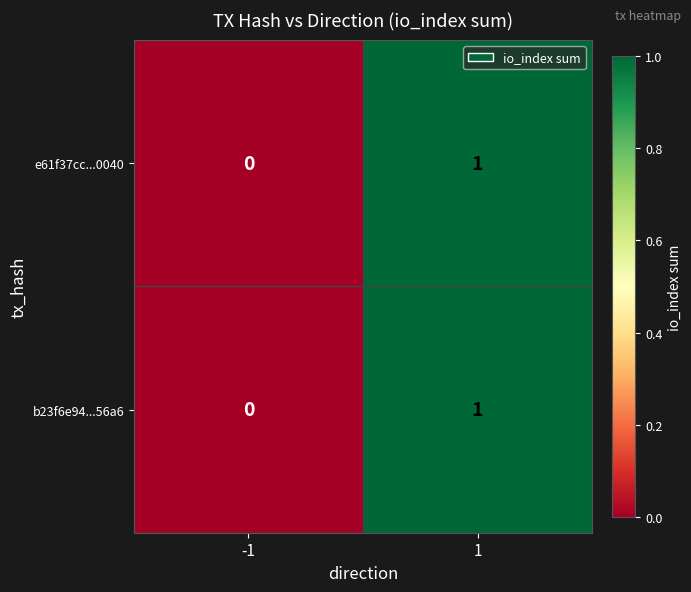

Rank the categories by e61f37cc...0040 value from lowest to highest.

-1, 1